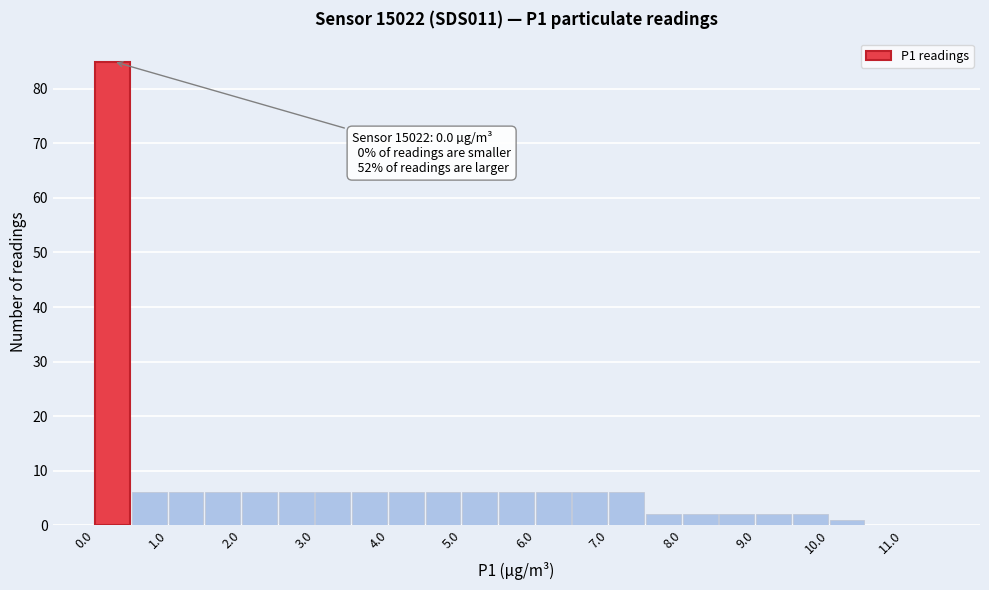

Which range on the x-axis has the tallest bar?

0.0 to 0.5